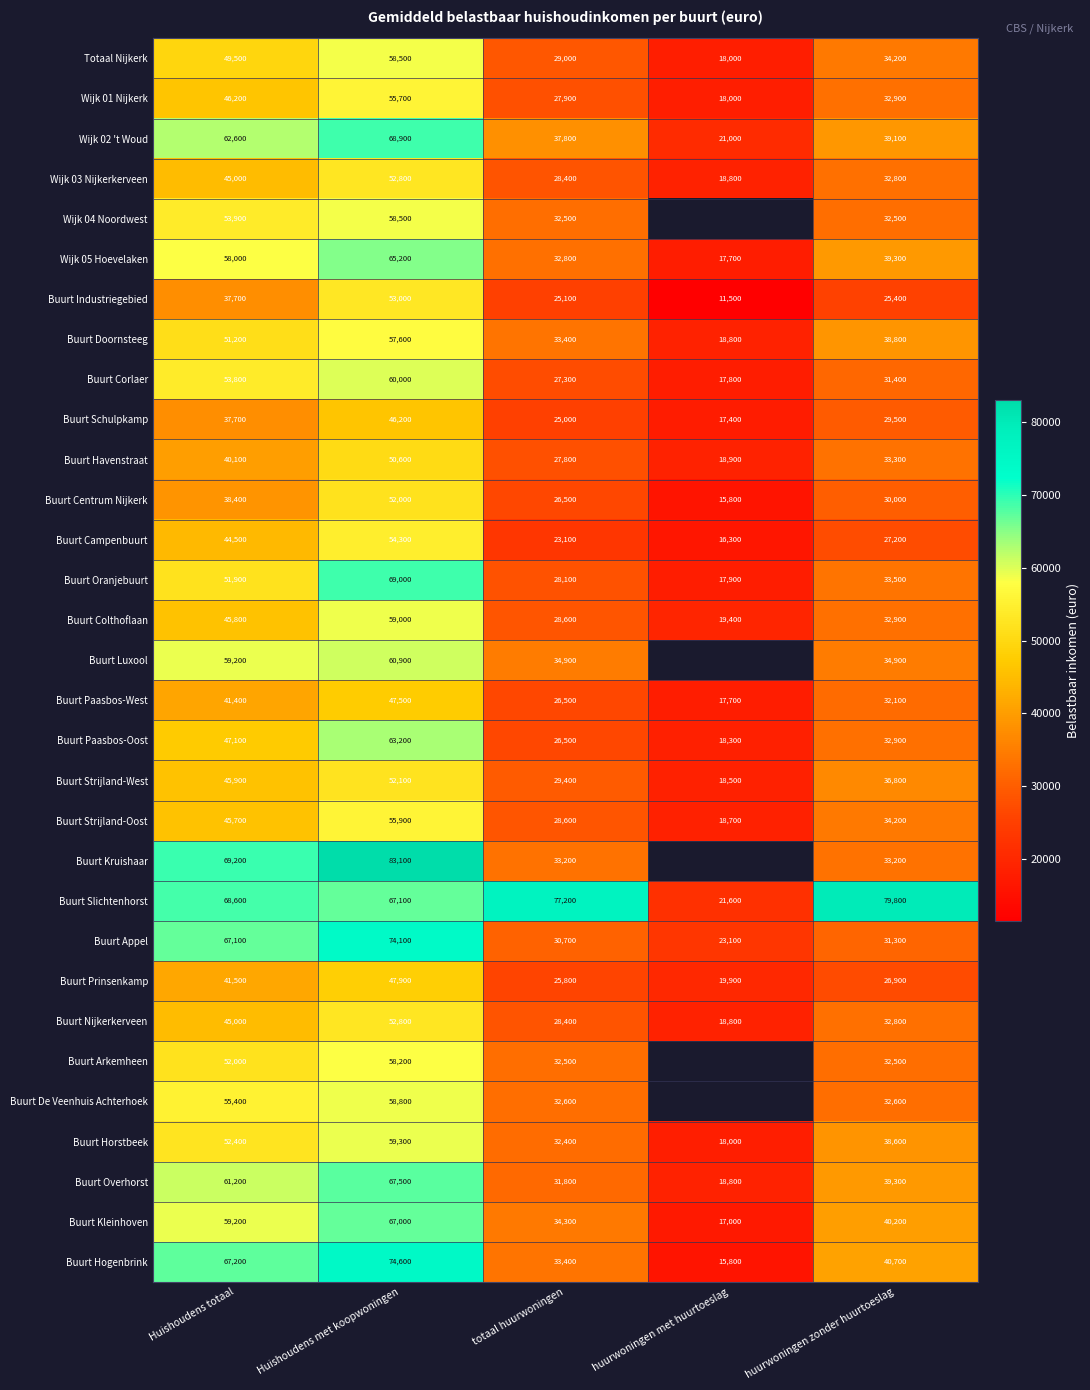

Which series changed the most between Huishoudens totaal and huurwoningen zonder huurtoeslag?

Buurt Kruishaar